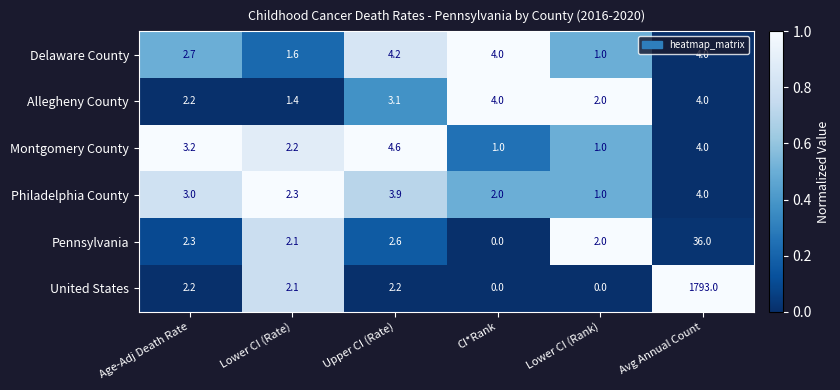

Is it true that United States equals 2.2 at Upper CI (Rate)?

True